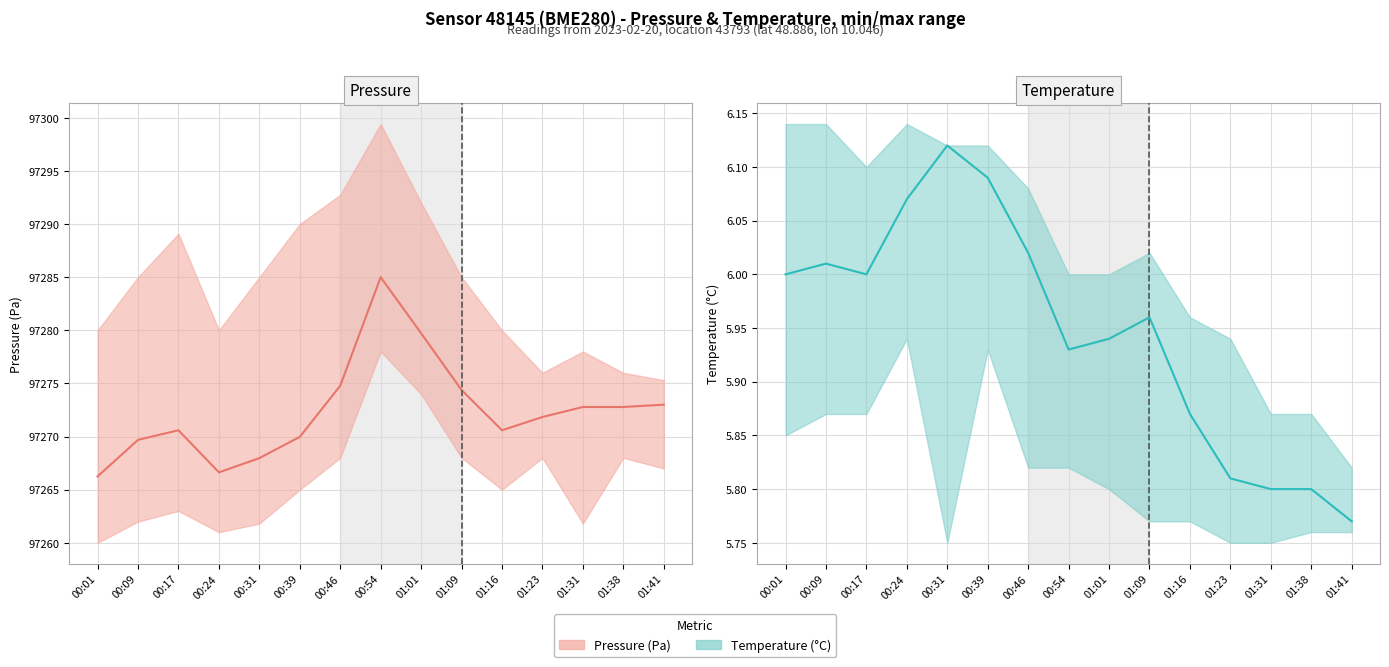

The value of Temperature (°C) at 00:17 is 1.4. True or false?

False